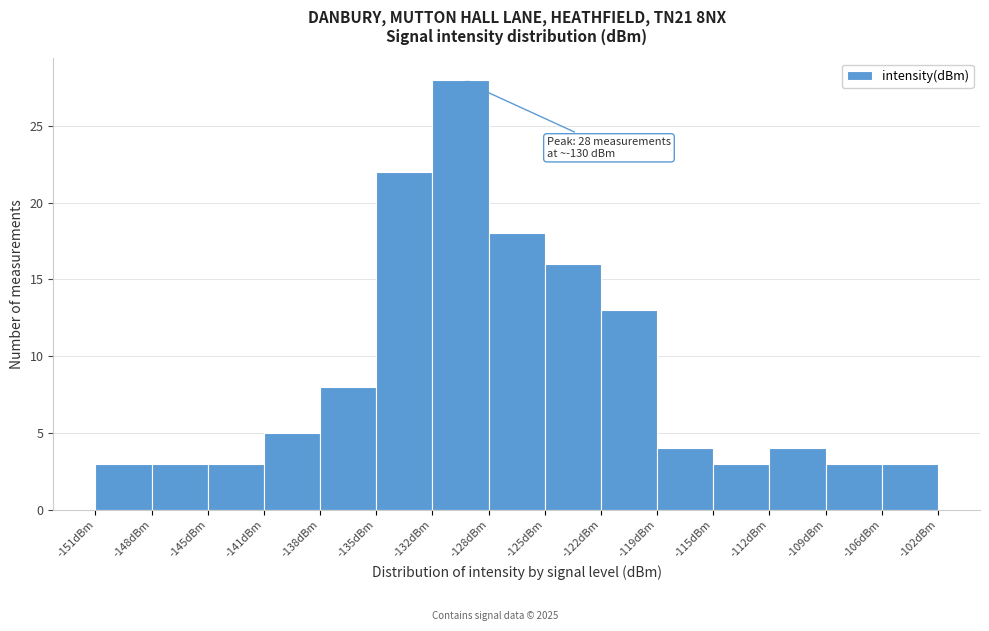

Which range on the x-axis has the tallest bar?

-131.5 to -128.5